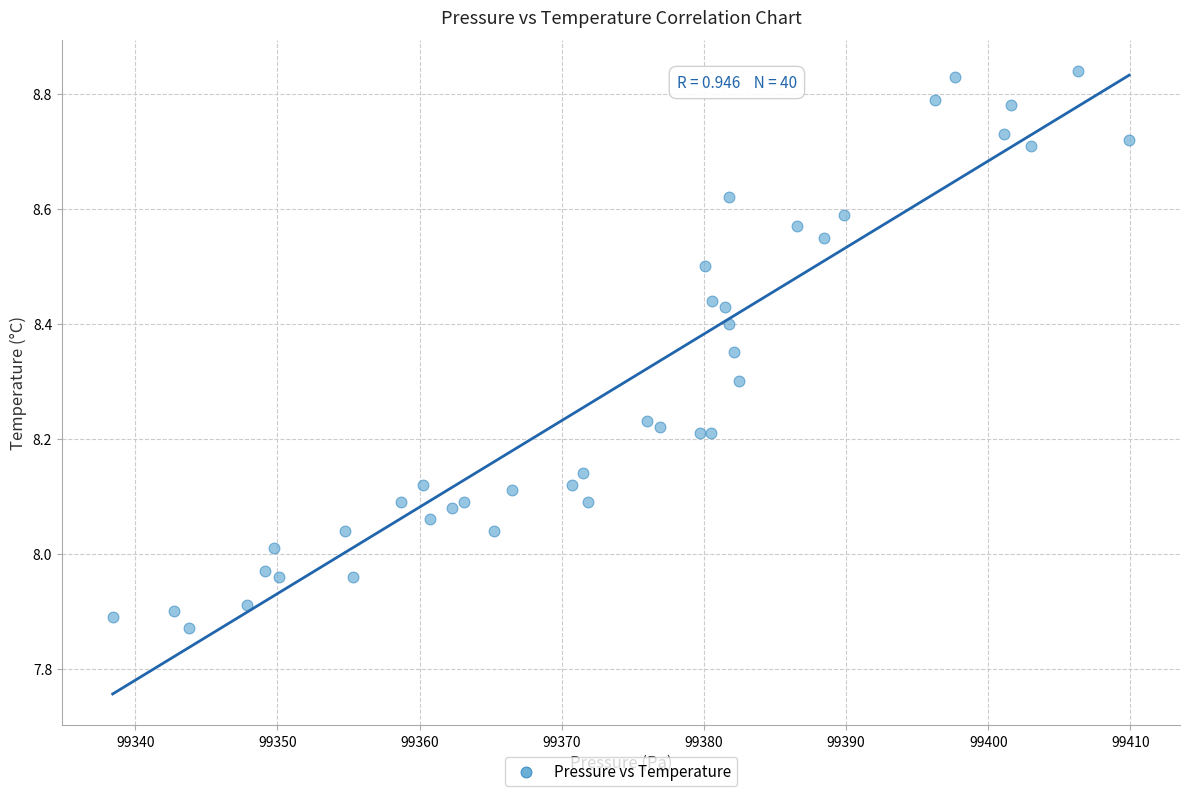

What is the range of Y values (max minus min)?

1.0